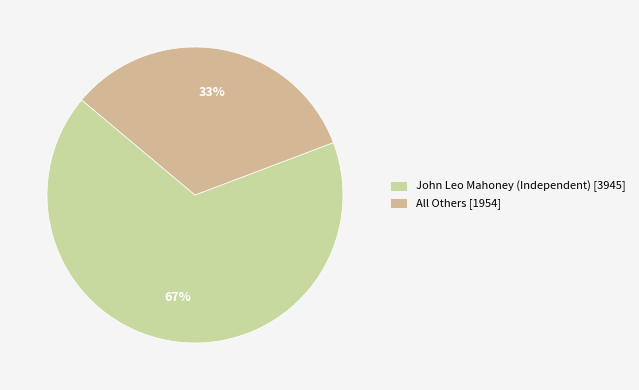

Combined, what portion of the pie is John Leo Mahoney (Independent) and All Others?

100.0%